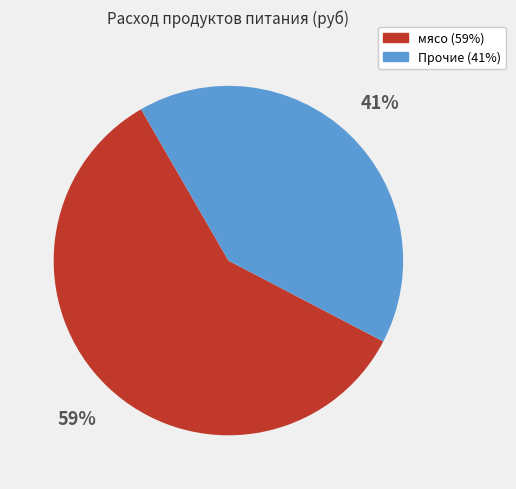

To the nearest percent, what is the average slice percentage?

50%